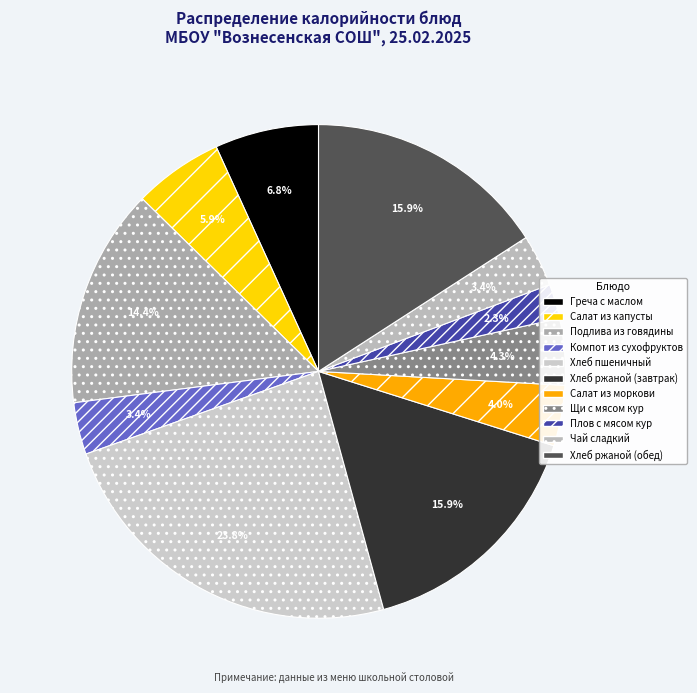

What is the ratio of the value at Подлива из говядины to the value at Салат из капусты?

2.5